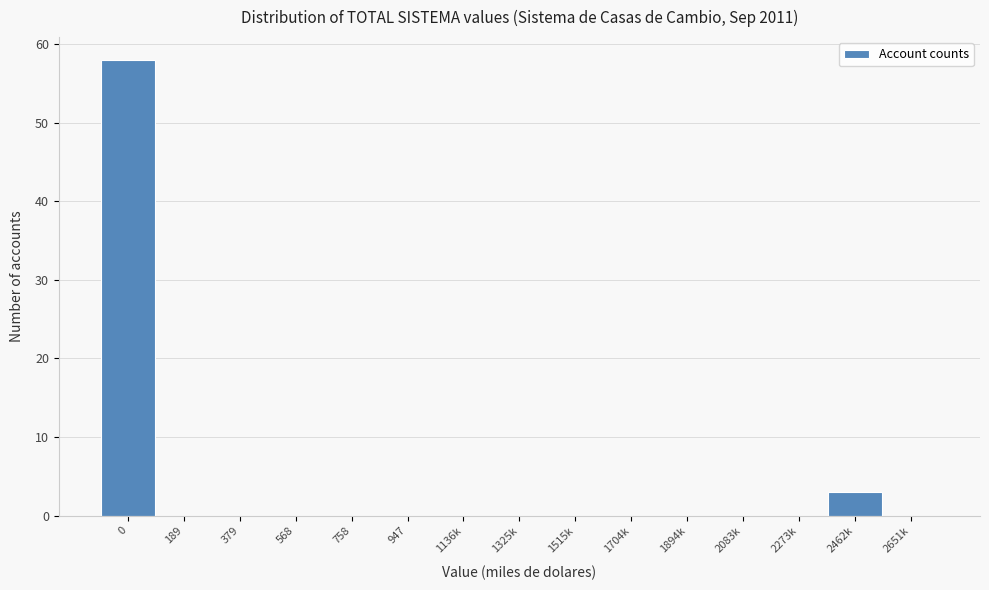

Reading left to right, transcribe all the data shown in this chart.

0=58	189=0	379=0	568=0	758=0	947=0	1136k=0	1325k=0	1515k=0	1704k=0	1894k=0	2083k=0	2273k=0	2462k=3	2651k=0